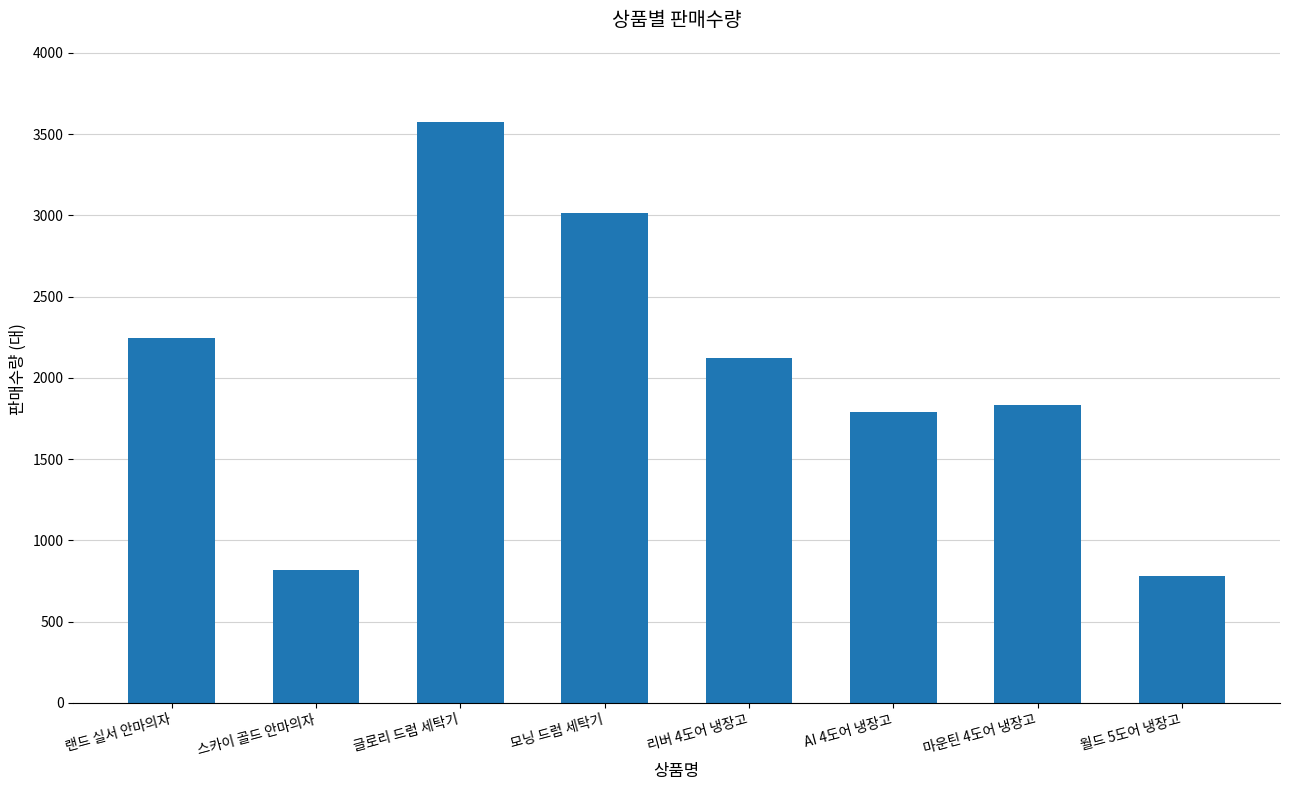

What value does the data have at 글로리 드럼 세탁기, to the nearest 50?

3600